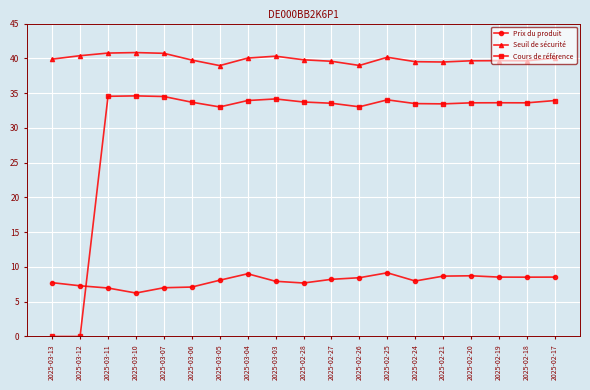

Does the chart have visible grid lines?

Yes